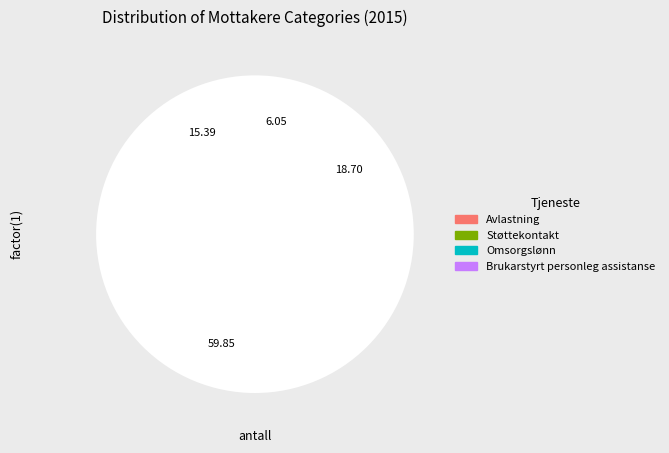

What is the change in value from Omsorgslønn to Brukarstyrt personleg assistanse?

-6579